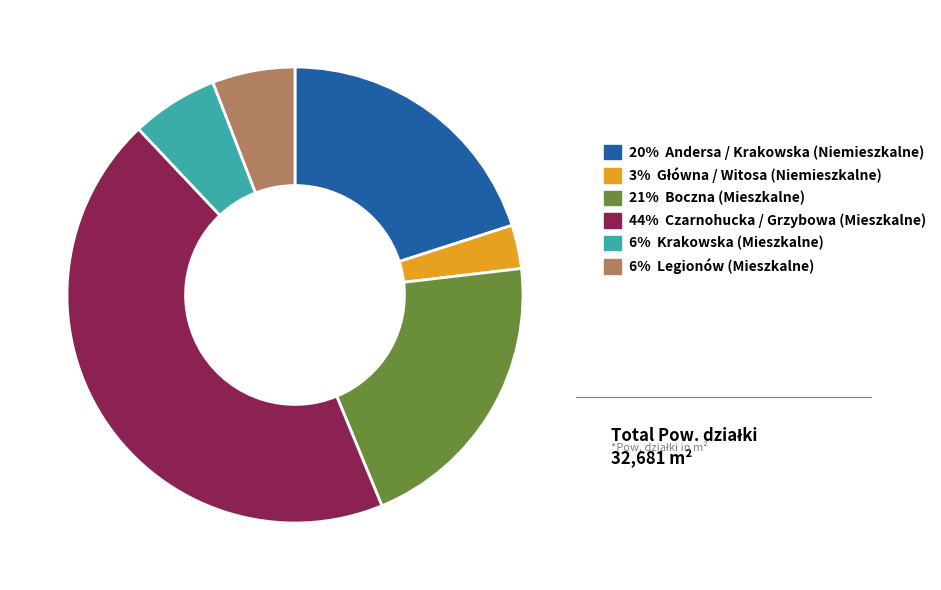

Does any single category account for the majority?

No